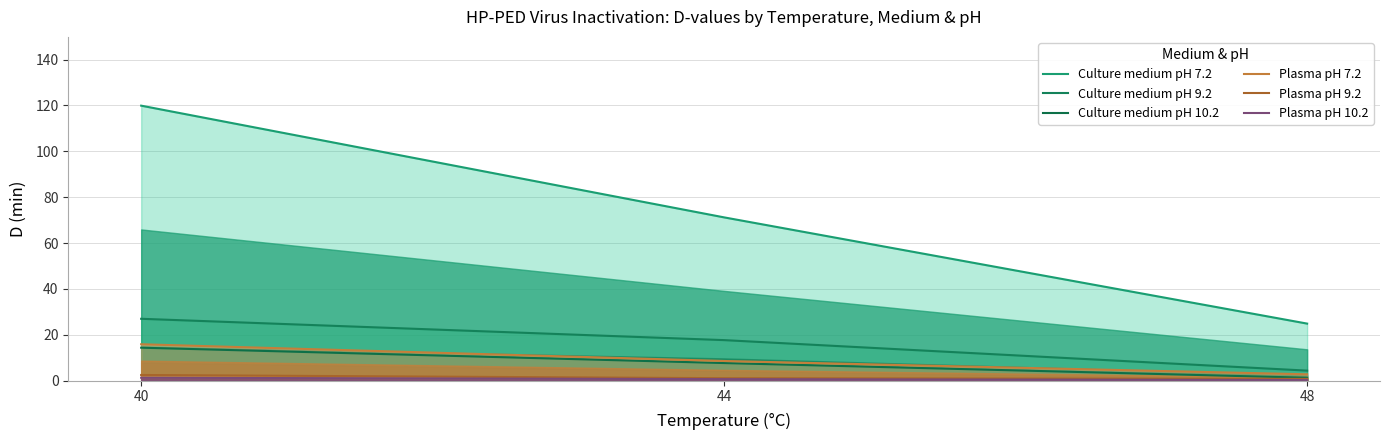

What is the greatest value displayed?

119.9